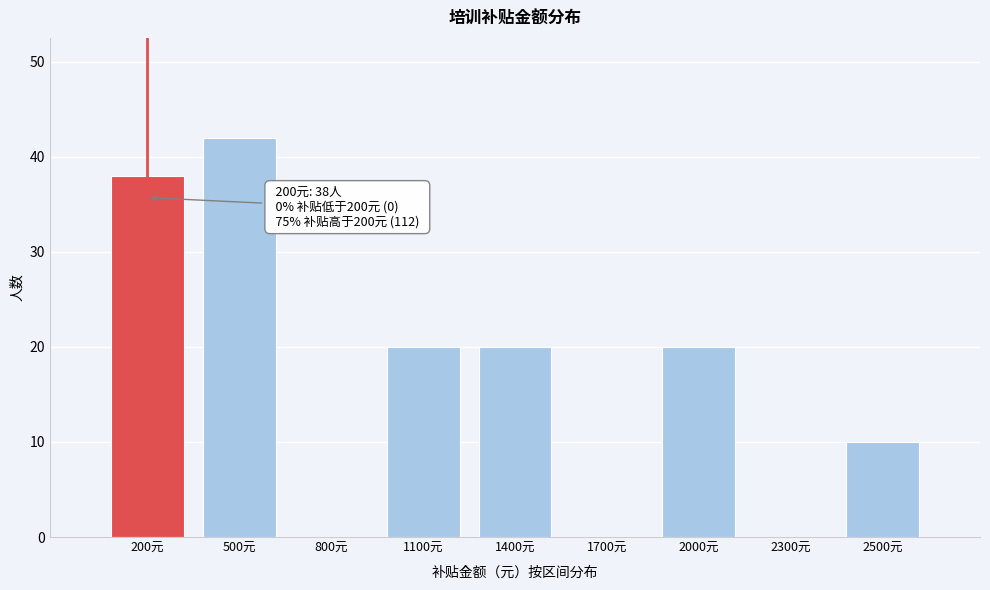

Reading left to right, list all the values displayed in this chart.

200元=38	500元=42	800元=0	1100元=20	1400元=20	1700元=0	2000元=20	2300元=0	2500元=10